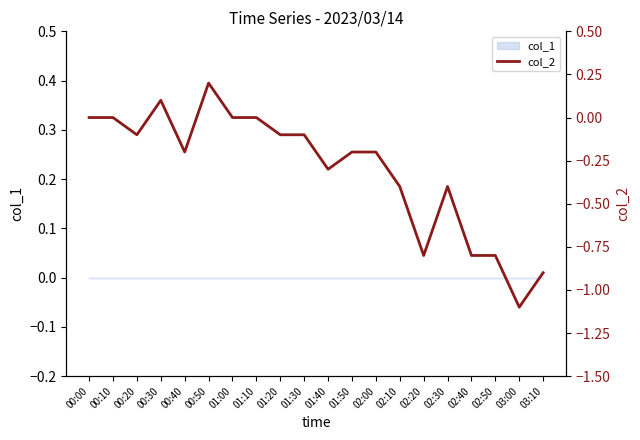

The value at 03:00 is -0.5. True or false?

False